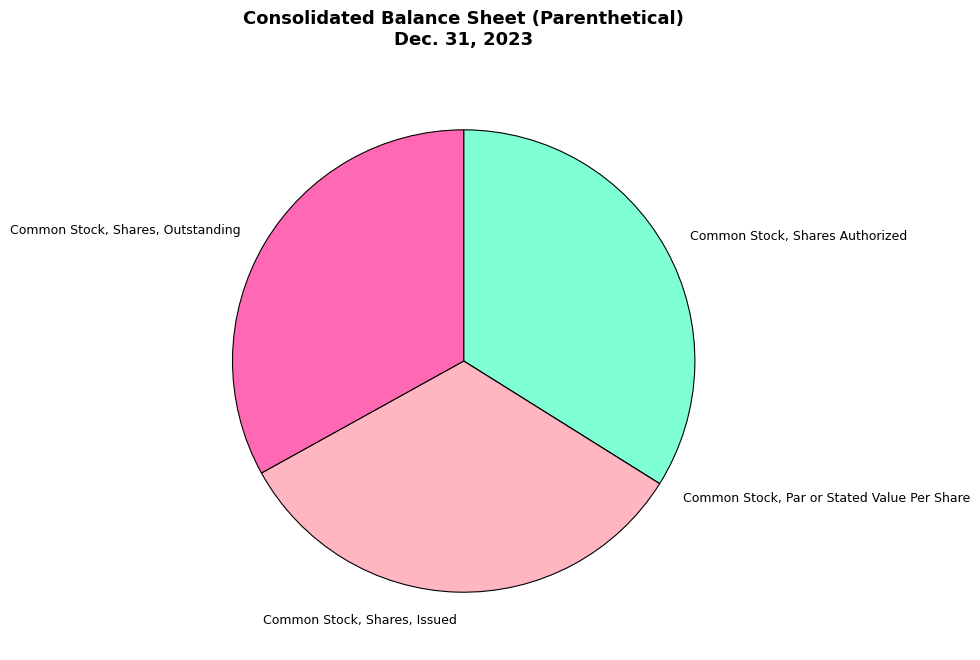

Is the sum of Common Stock, Shares, Issued and Common Stock, Shares Authorized greater than half?

Yes